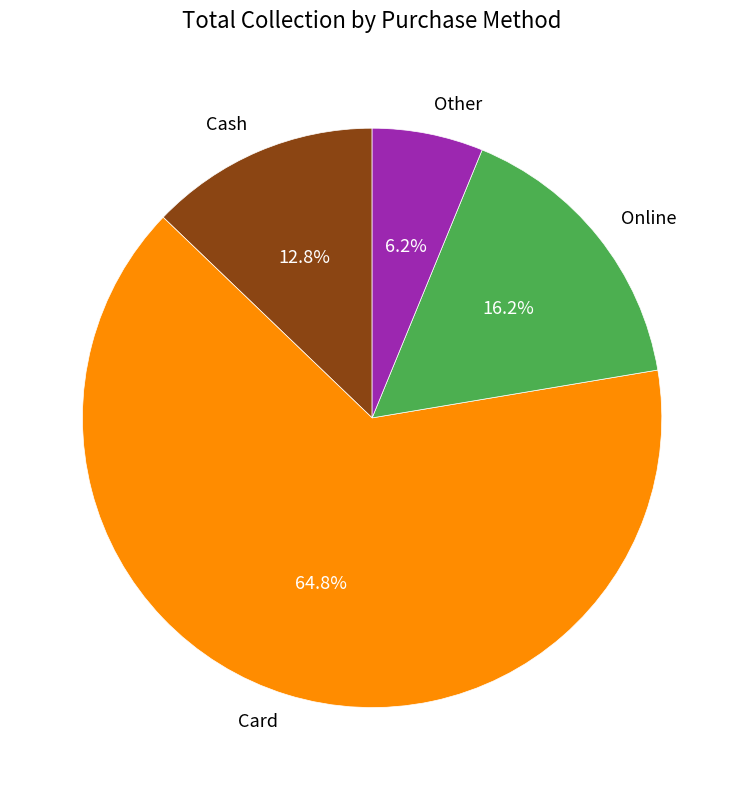

To the nearest percent, what is the average slice percentage?

25%